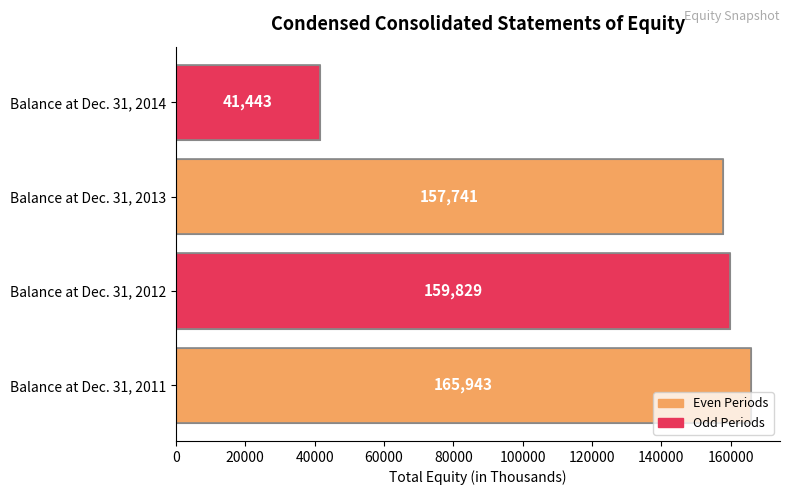

What is the difference between the maximum and minimum values?

124500